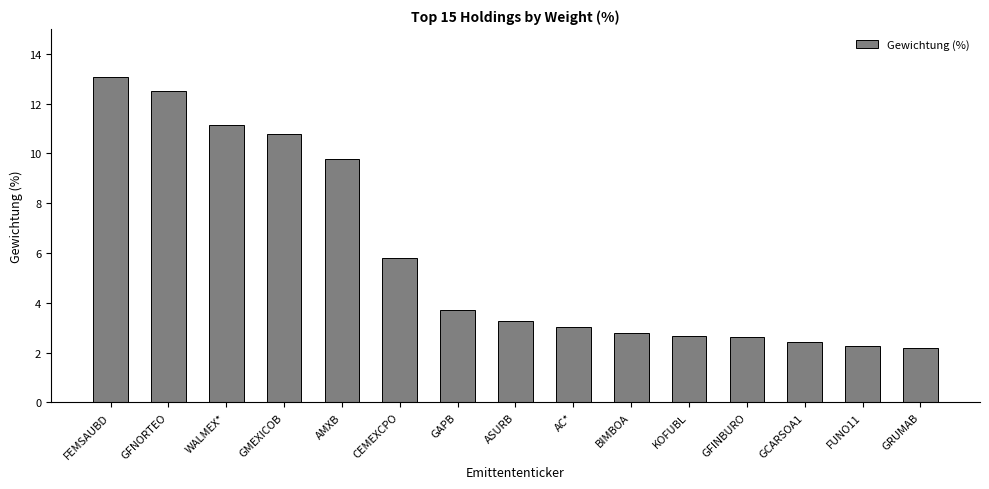

What is the label of the 9th bar from the left?

AC*